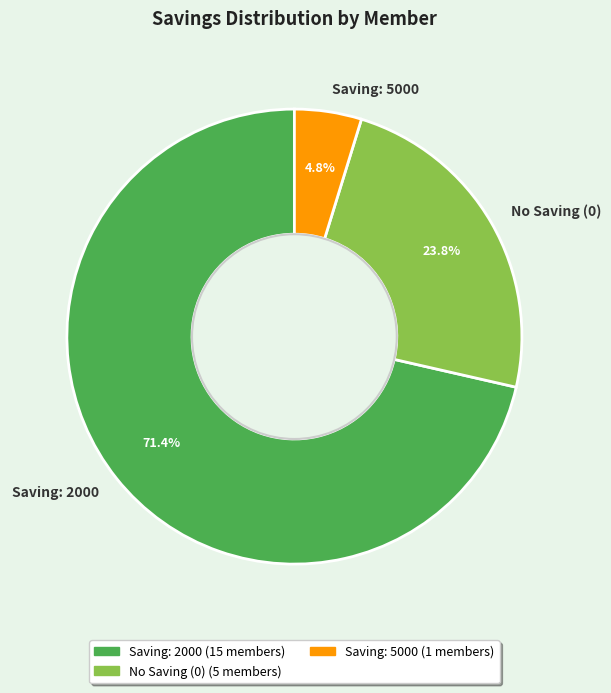

Between Saving: 2000 and Saving: 5000, which is larger?

Saving: 2000